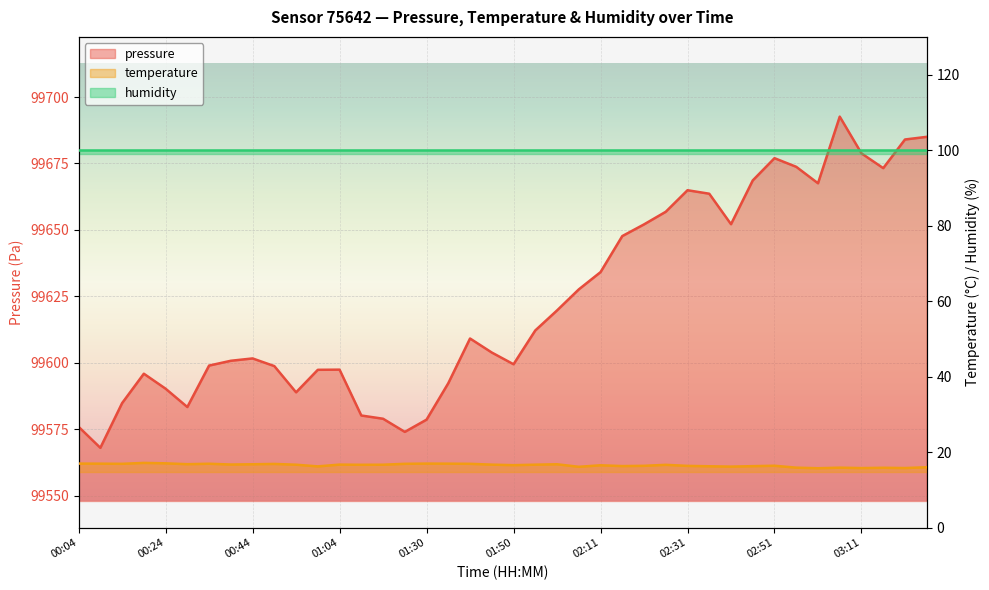

At which category is the sum across all series the highest?

03:06